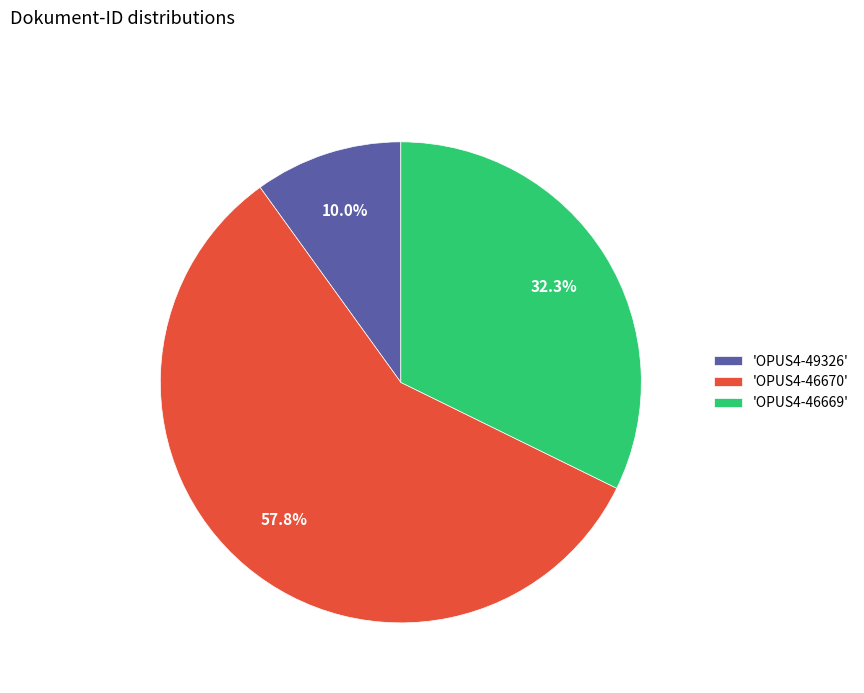

How many segments does this pie chart have?

3